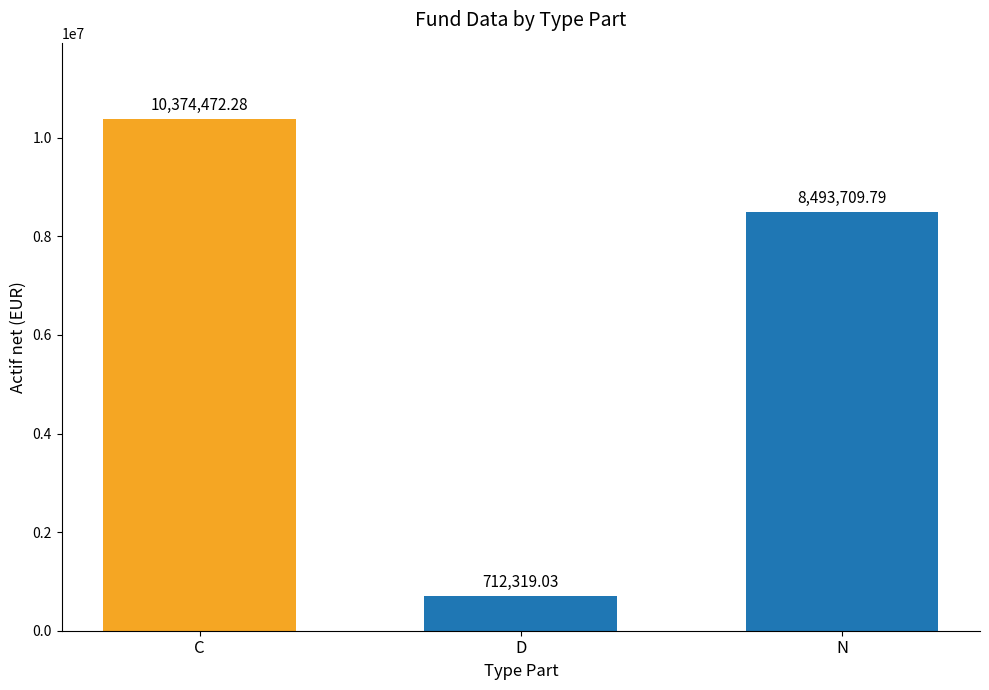

How many series are shown in this chart?

1